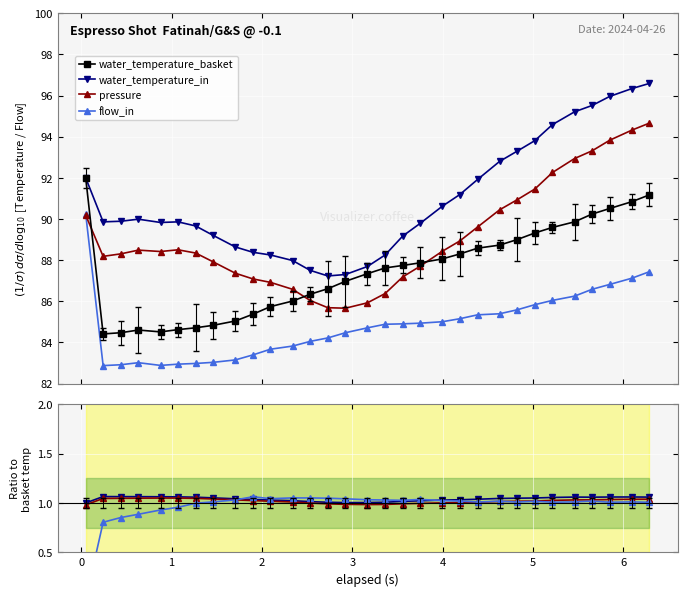

The value of water_temperature_basket at 6 is 145.4. True or false?

False